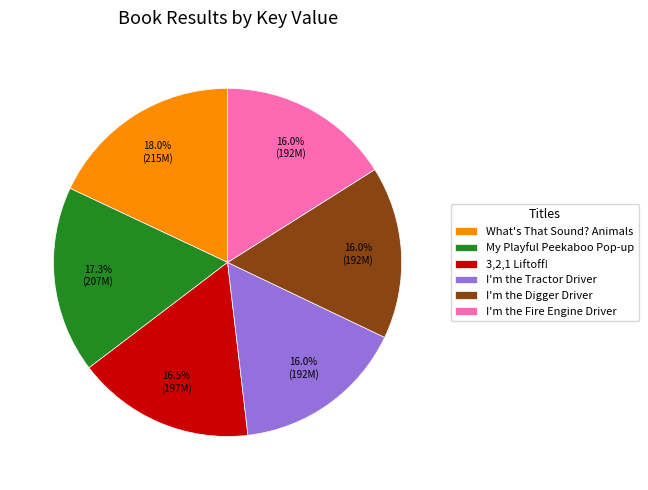

How many segments does this pie chart have?

6